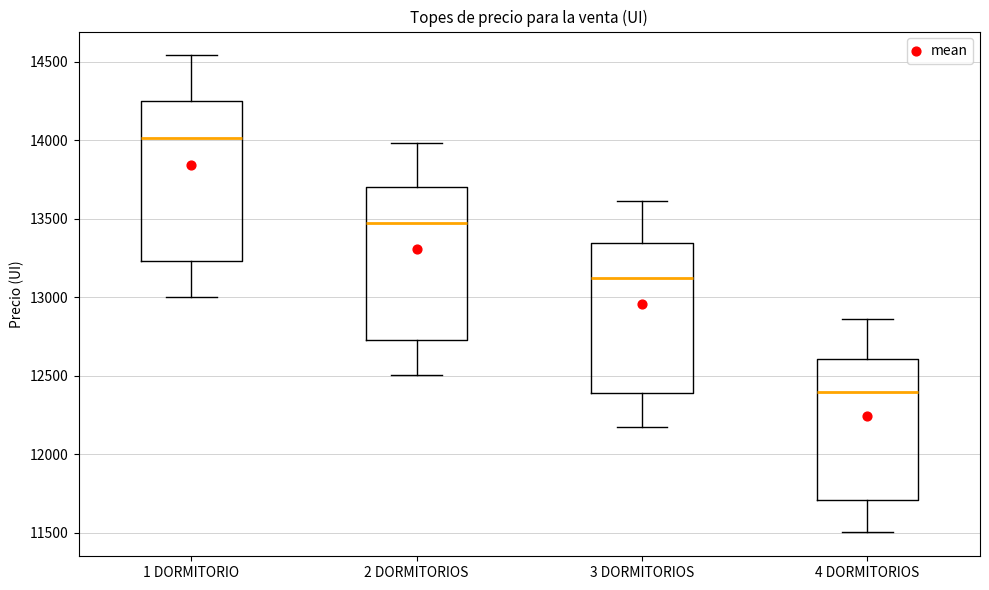

Where is the lower edge of the box for 3 DORMITORIOS on the y-axis? The values are not printed on the chart, so give them approximately, as read against the axis.

12400